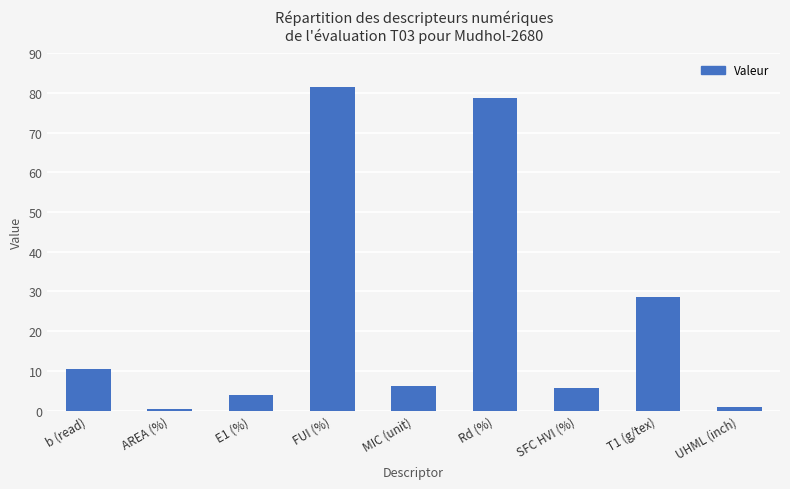

What is the maximum value shown in the chart?

81.6